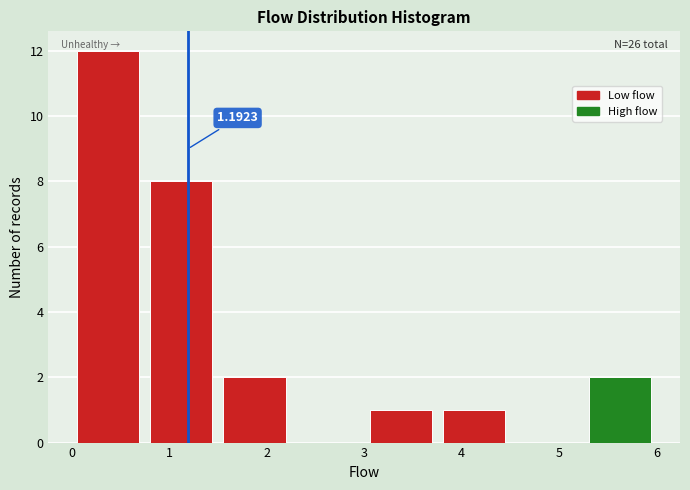

Over which range of the x-axis is the bar tallest?

0.00 to 0.75